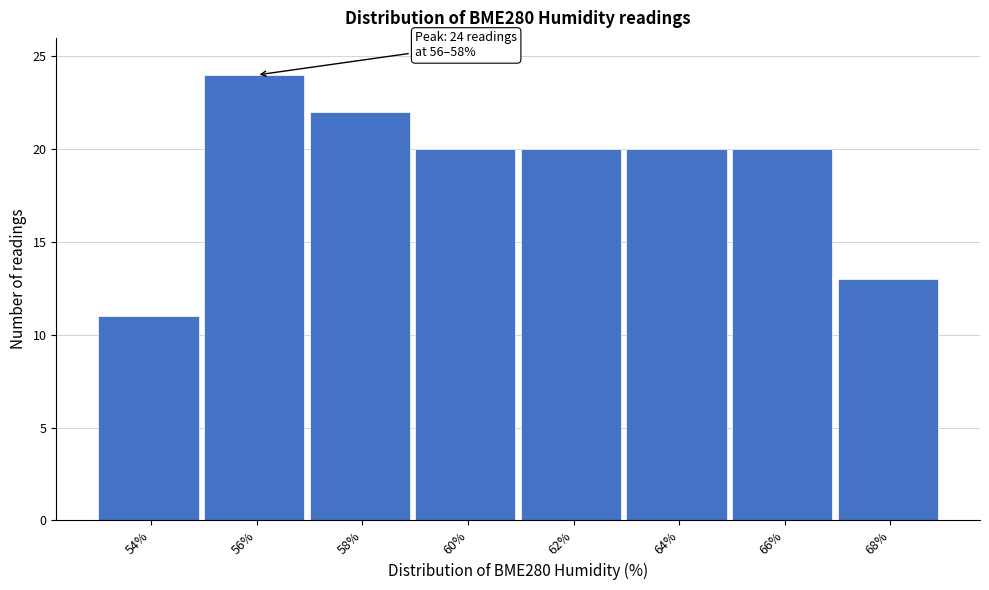

Reading left to right, list all the values displayed in this chart.

54%=11	56%=24	58%=22	60%=20	62%=20	64%=20	66%=20	68%=13